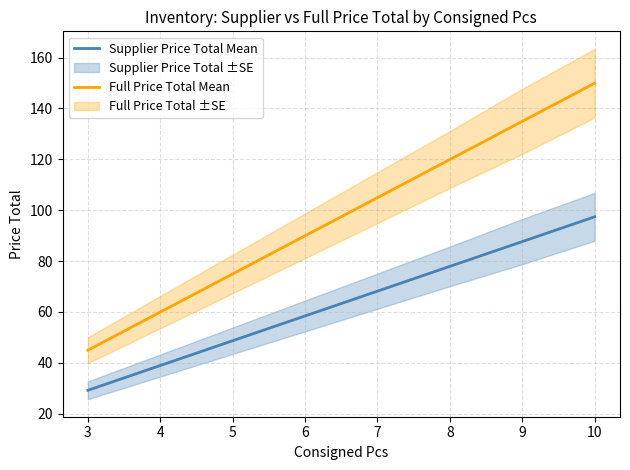

Between 10 and 3, which is larger?

10